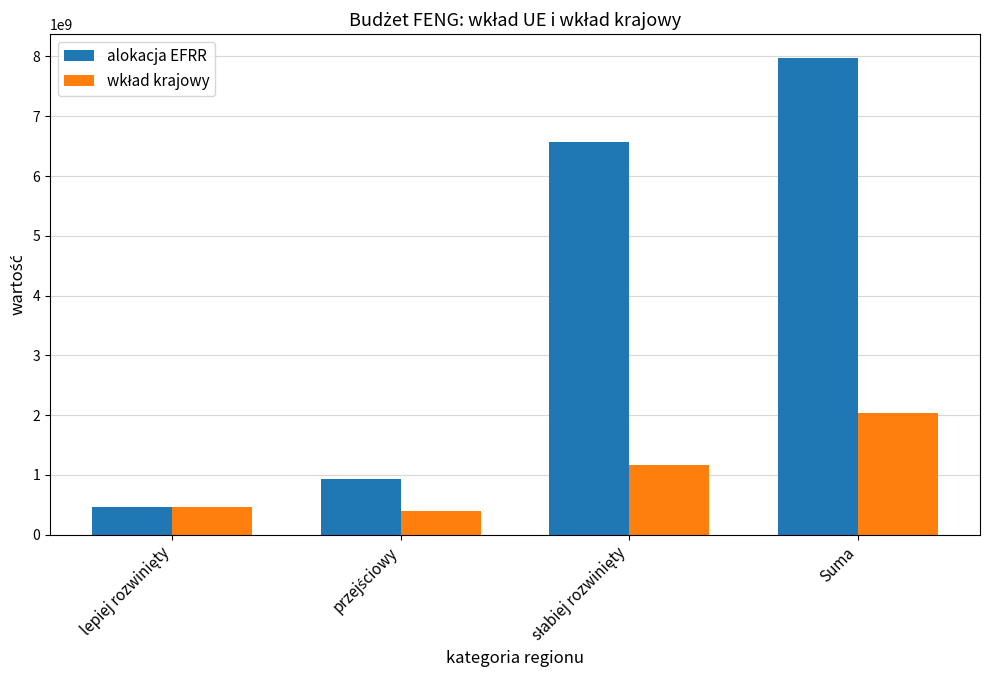

What is the difference between the maximum and minimum values in the alokacja EFRR series?

7504227909